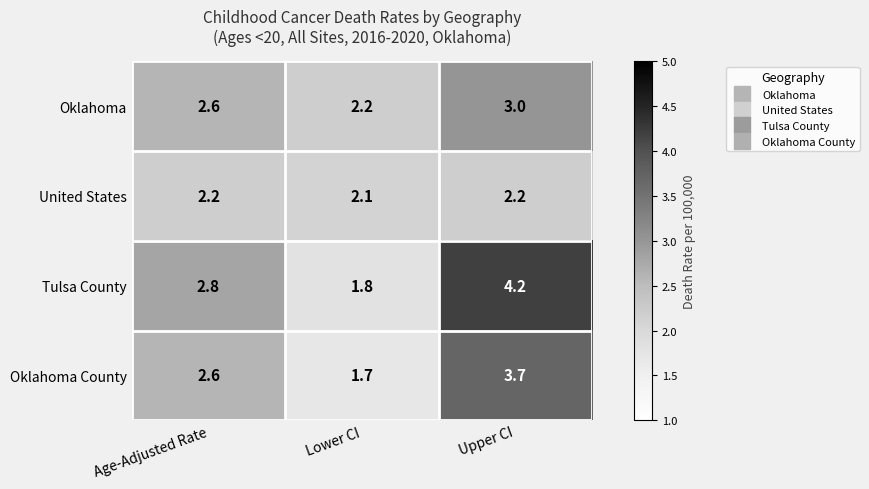

At which category is the sum across all series the highest?

Upper CI